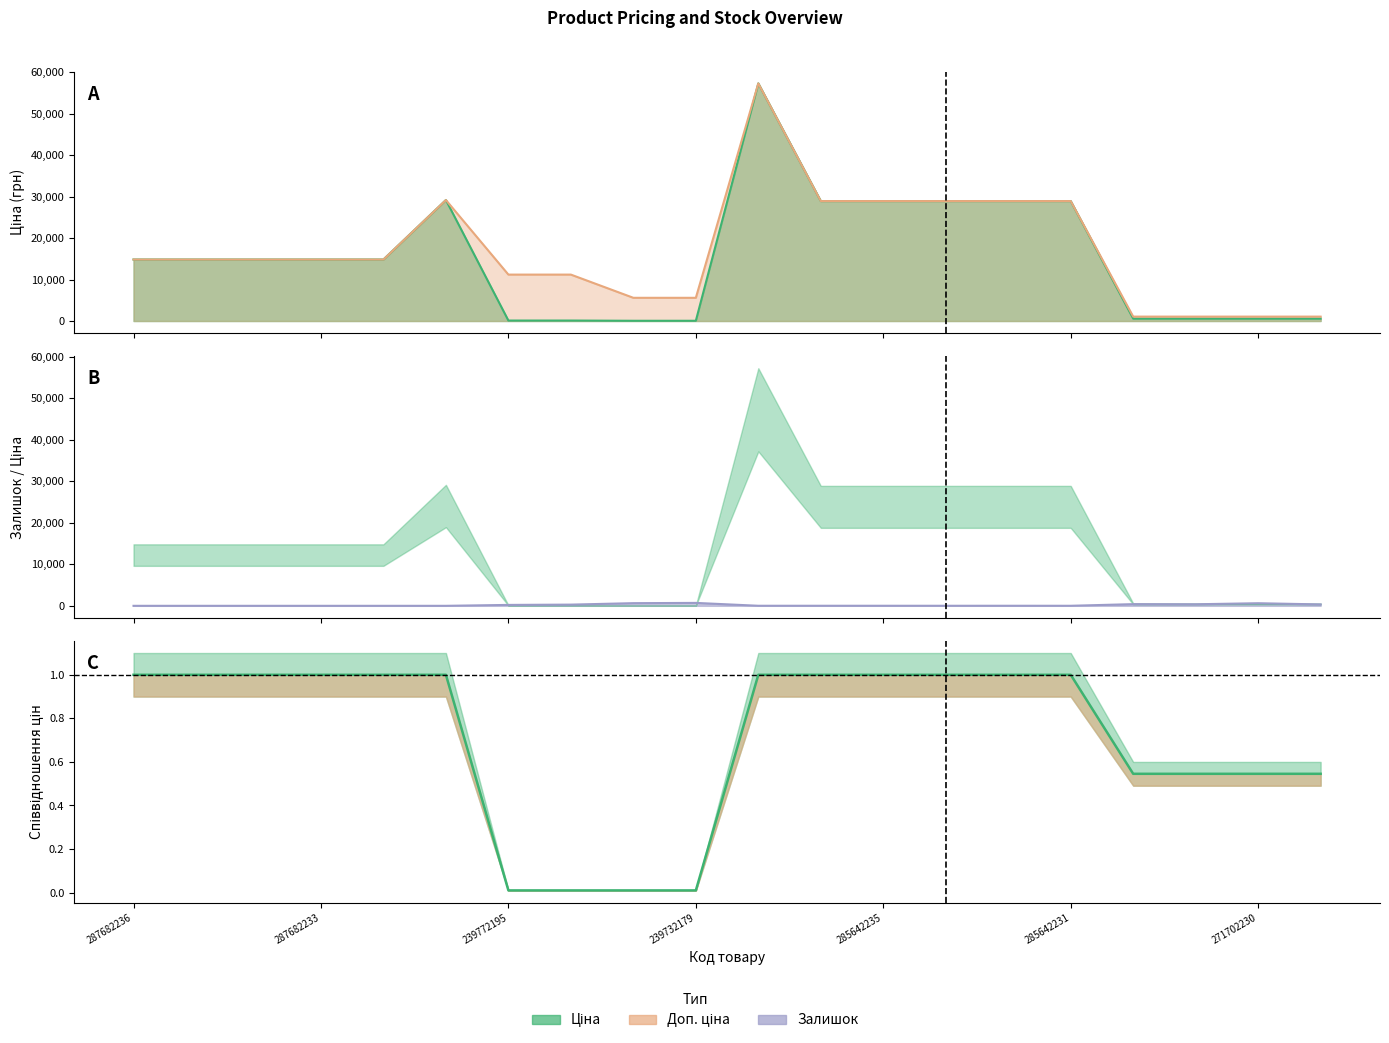

How many data points in Доп. ціна are less than 14817?

8